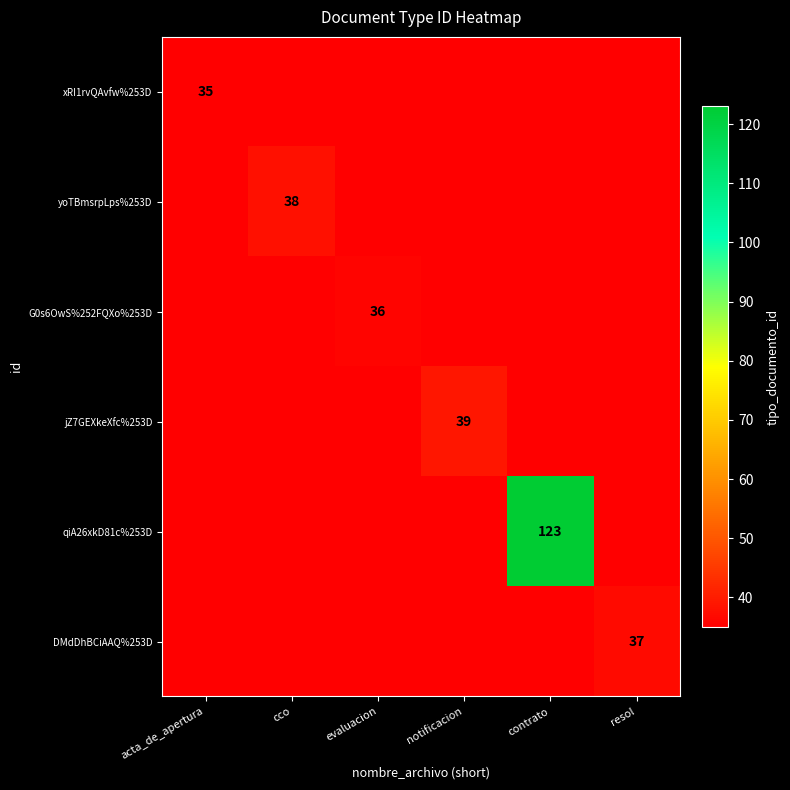

Which category has the lowest value across all series?

acta_de_apertura